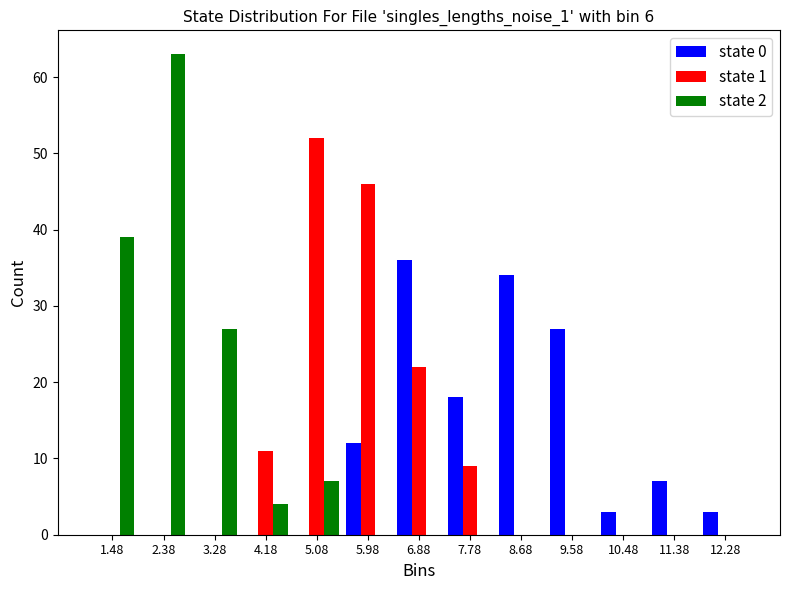

In the state 1 series, which range on the x-axis has the tallest bar?

4.63 to 5.53